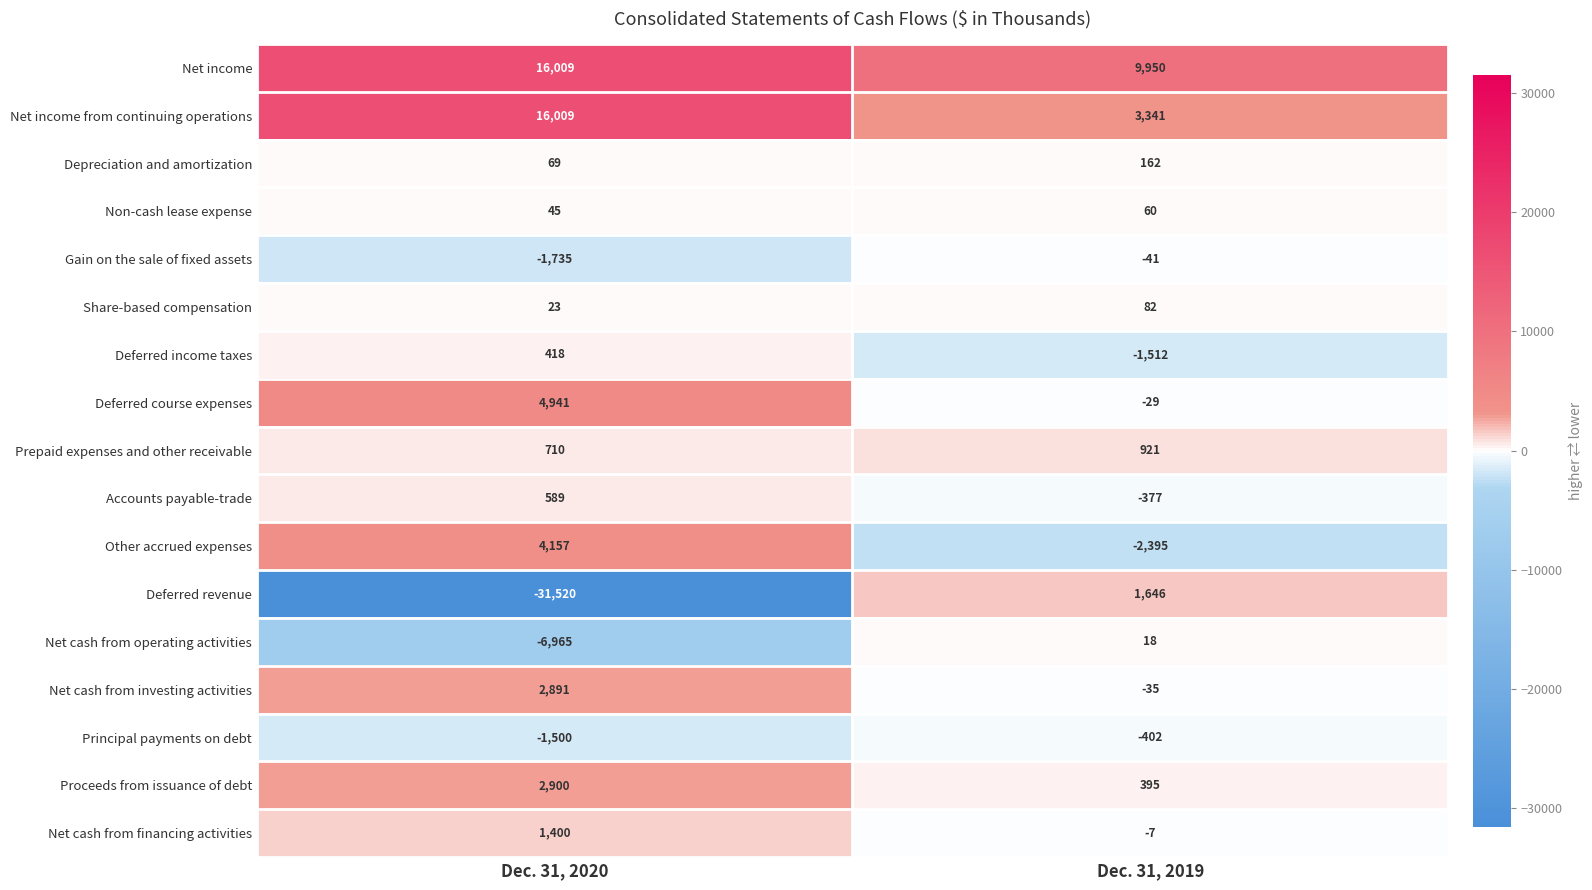

What is the smallest value displayed?

-31520